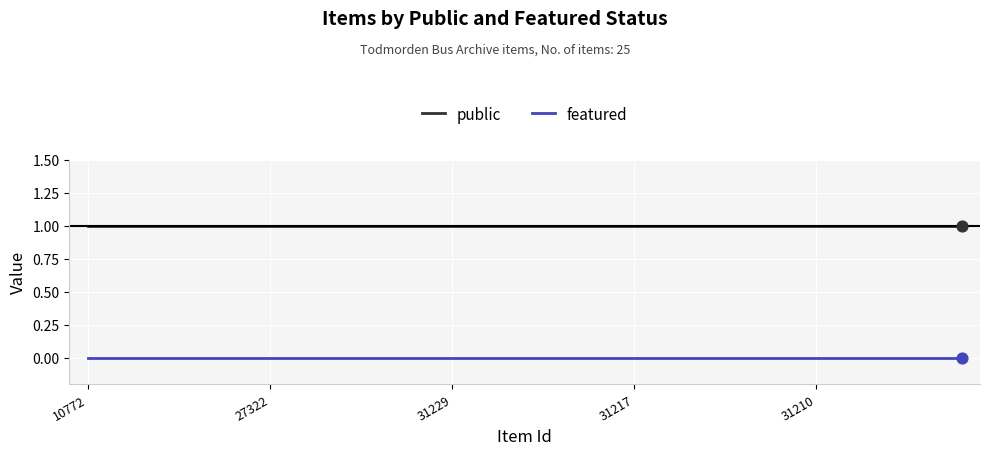

Rank the series by their maximum value, from lowest to highest.

featured, public